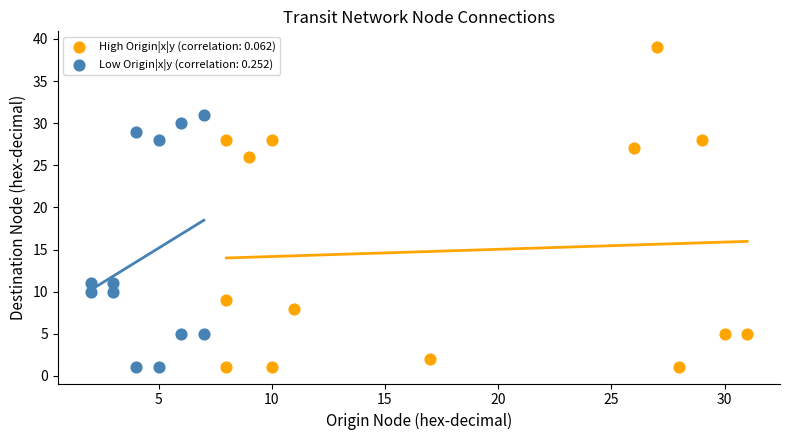

What are all the series names shown in the legend?

High Origin|x|y (correlation: 0.062), Low Origin|x|y (correlation: 0.252)